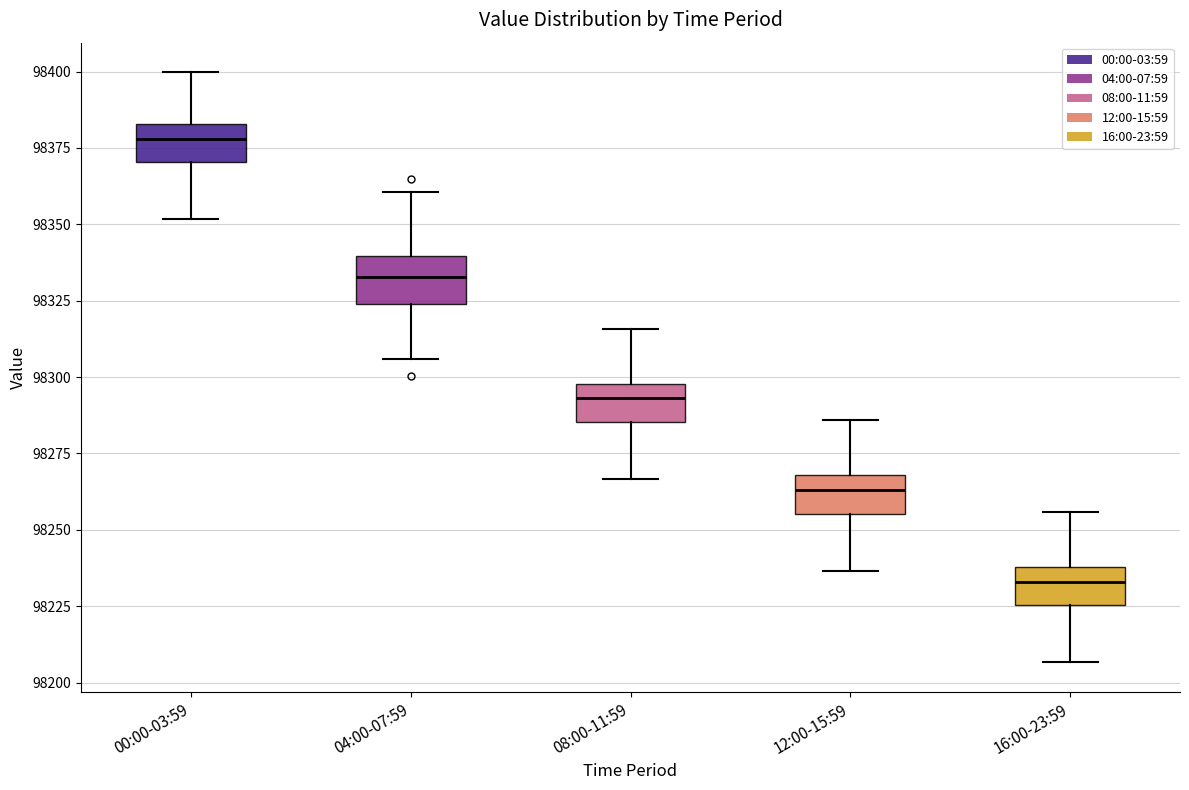

Where is the lower edge of the box for 04:00-07:59 on the y-axis? The values are not printed on the chart, so give them approximately, as read against the axis.

98325